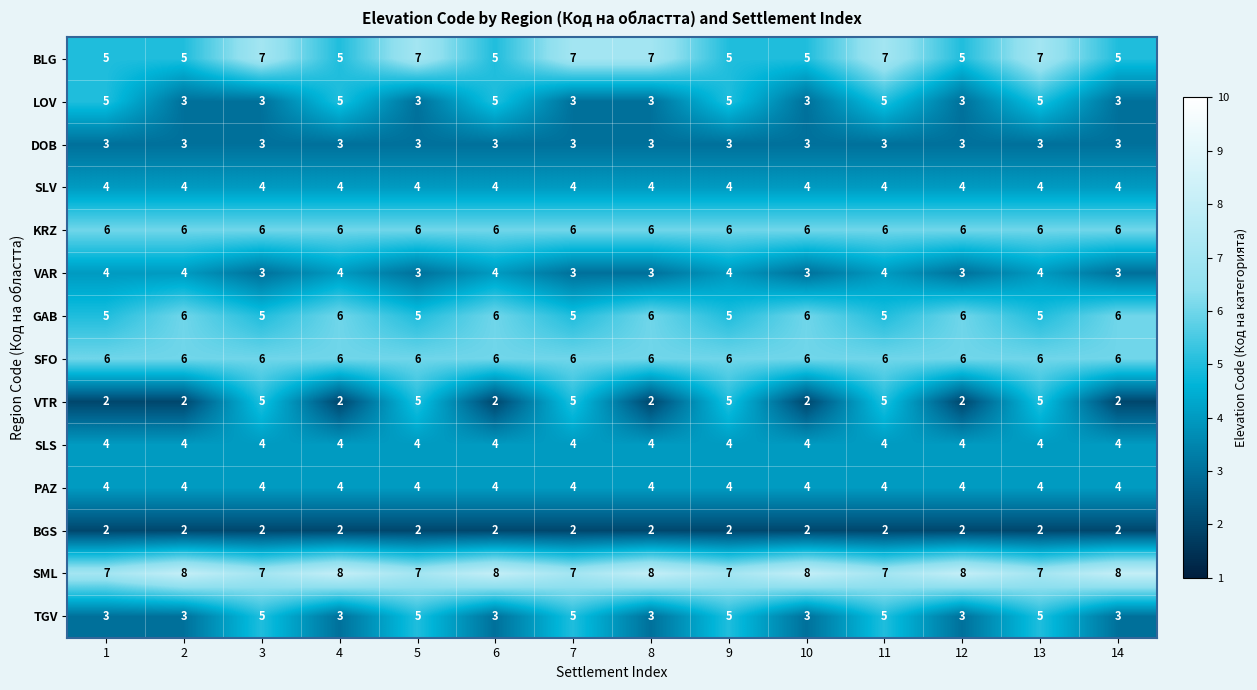

Which series has the largest range (max minus min)?

VTR